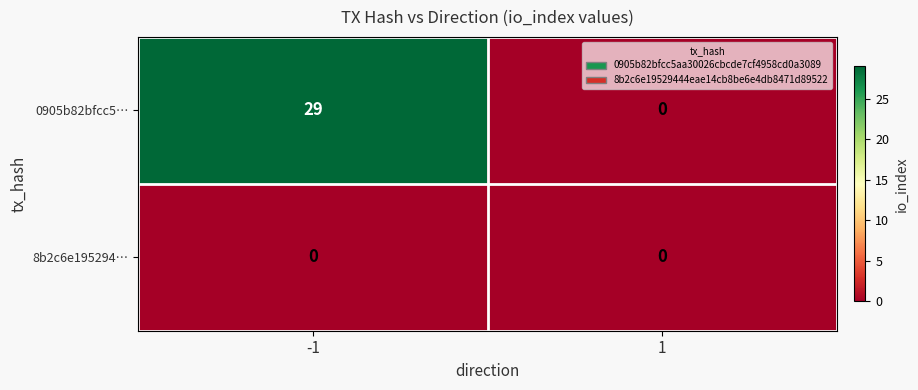

Count the number of categories in the chart.

2